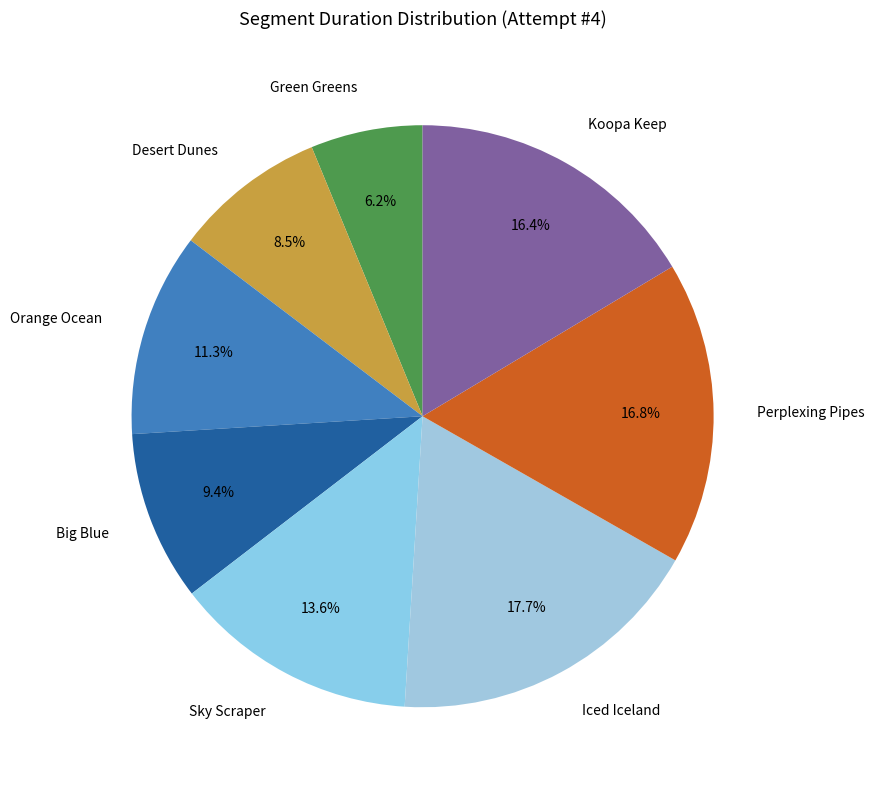

Is there any slice that represents more than half of the pie?

No